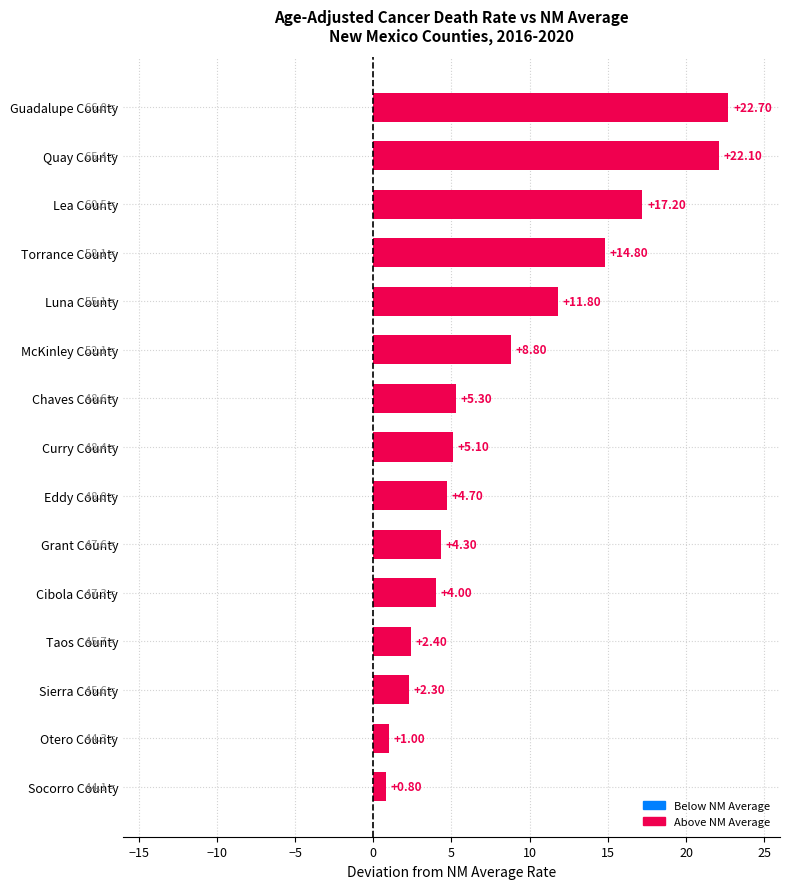

How many data points are less than 5?

7